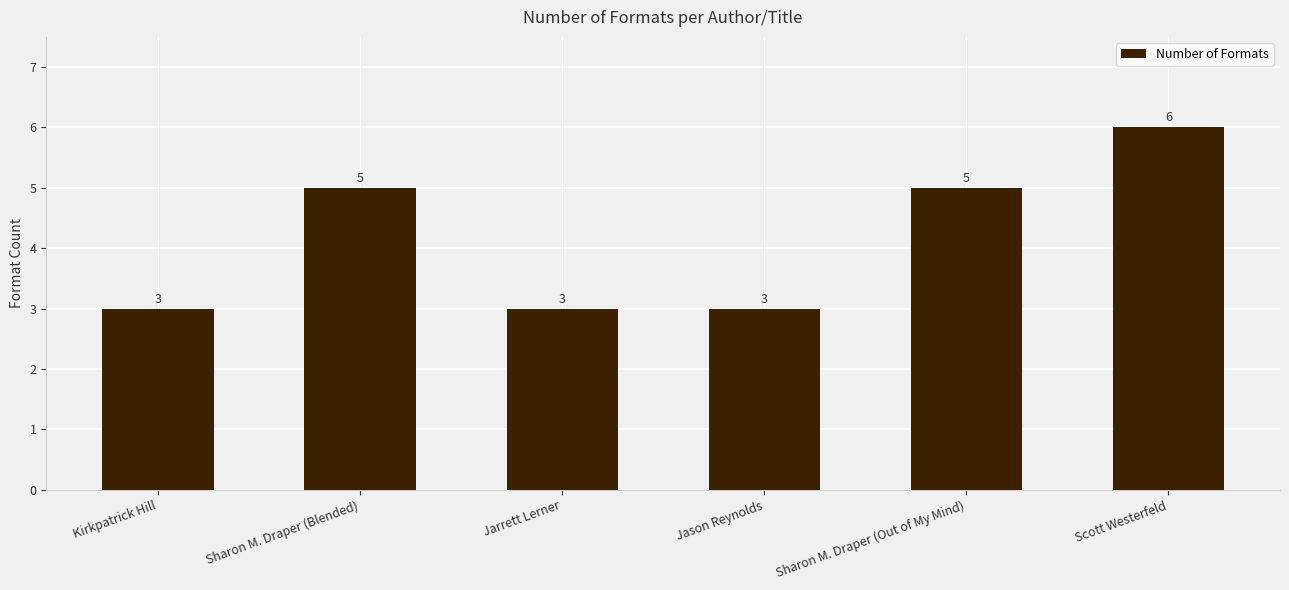

What is the greatest value displayed?

6